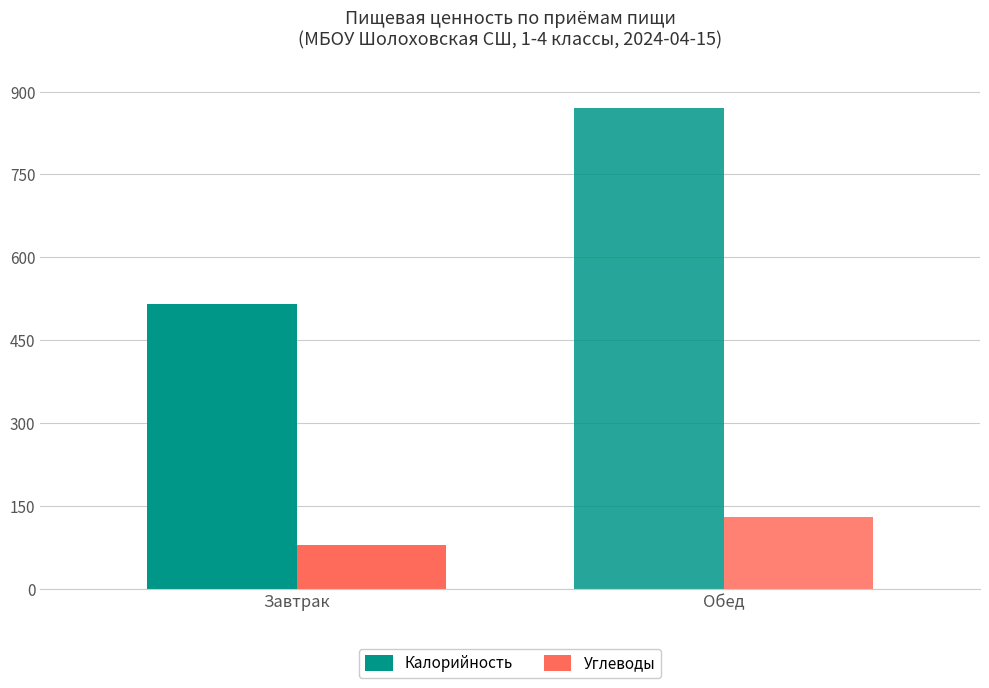

At which category does the chart reach its minimum across all series?

Завтрак